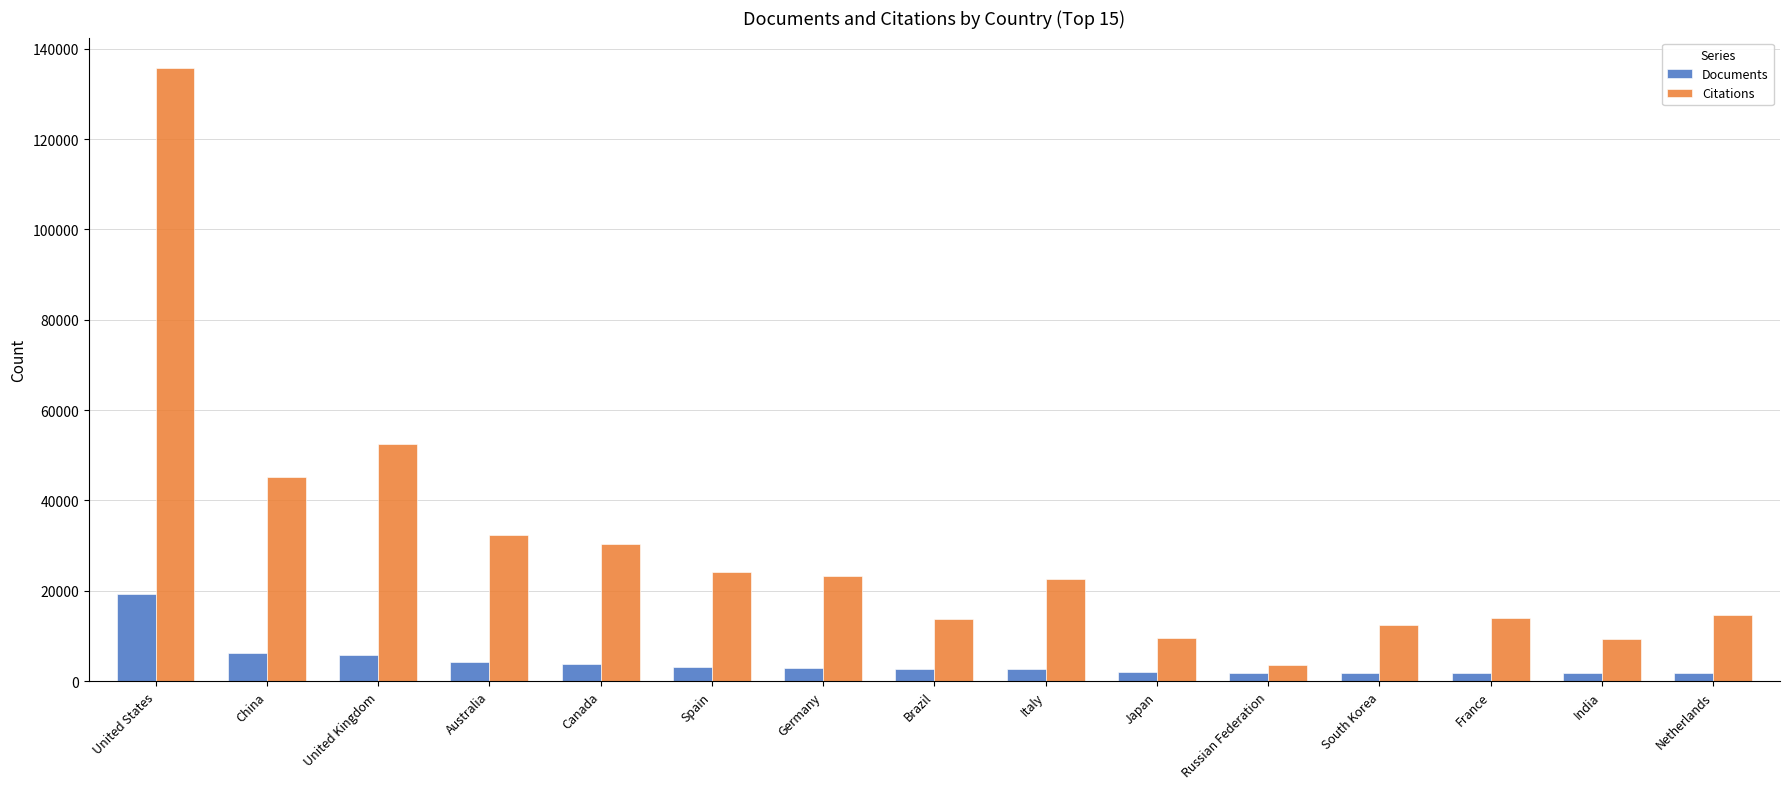

Which category has the highest value in the Documents series?

United States